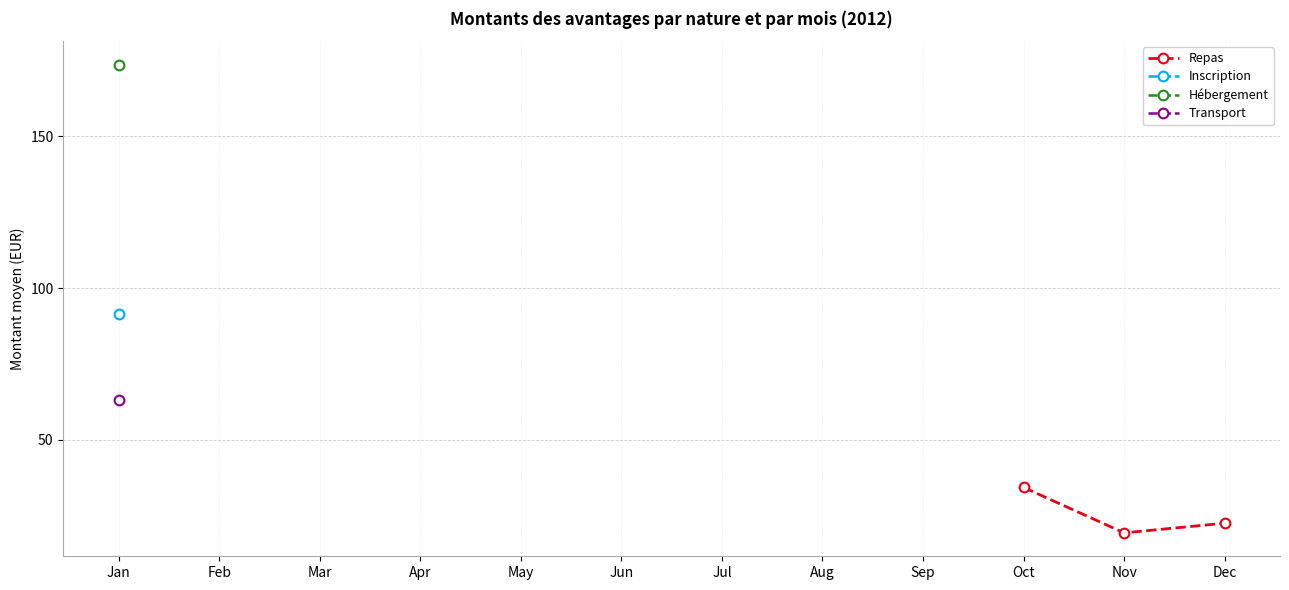

True or false: Inscription has more than 2 points higher than both neighbors.

False